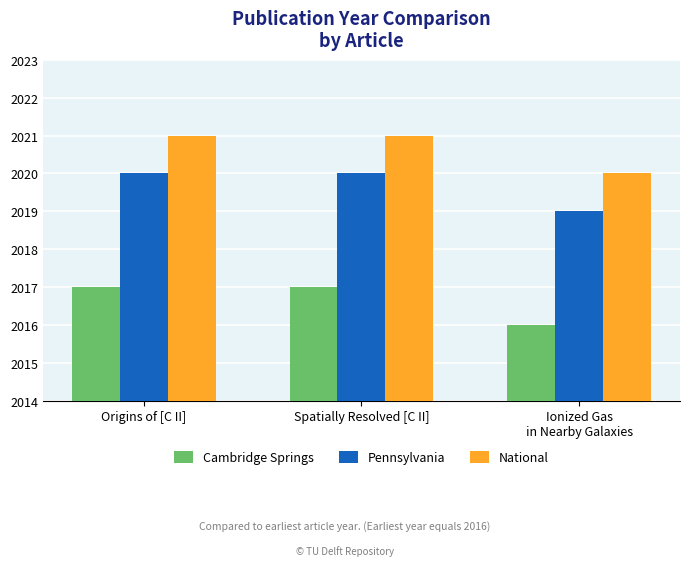

What is the total value across all series at Origins of [C II]?

6058